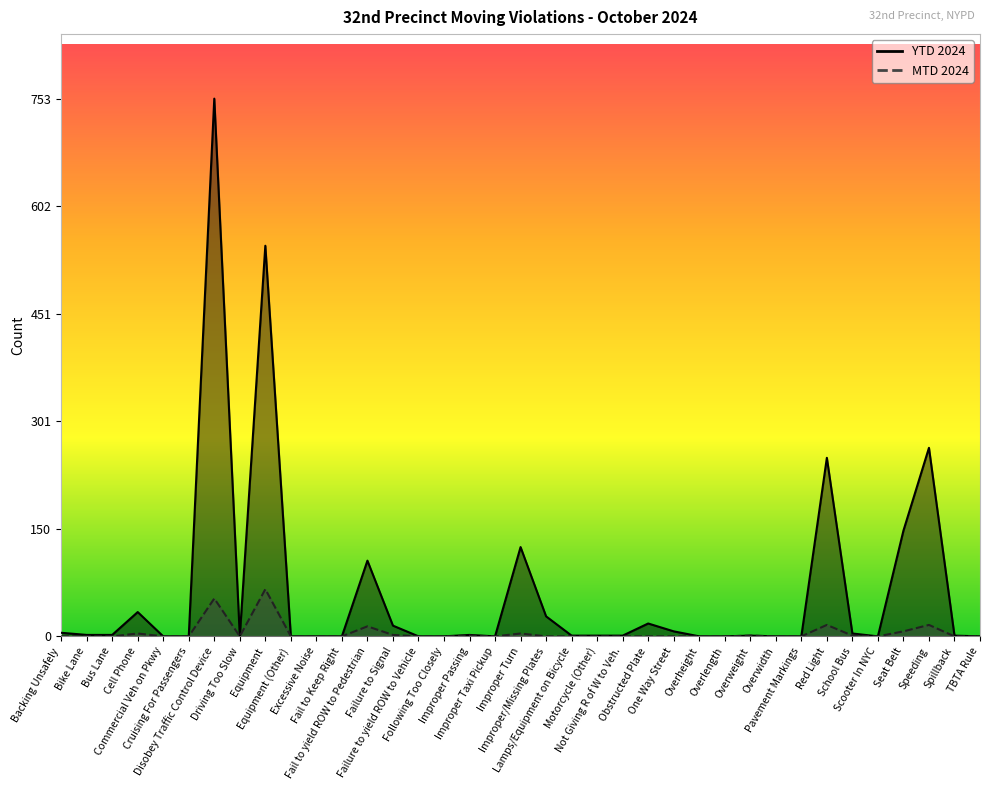

List the series in order of their peak value, highest first.

YTD 2024, MTD 2024